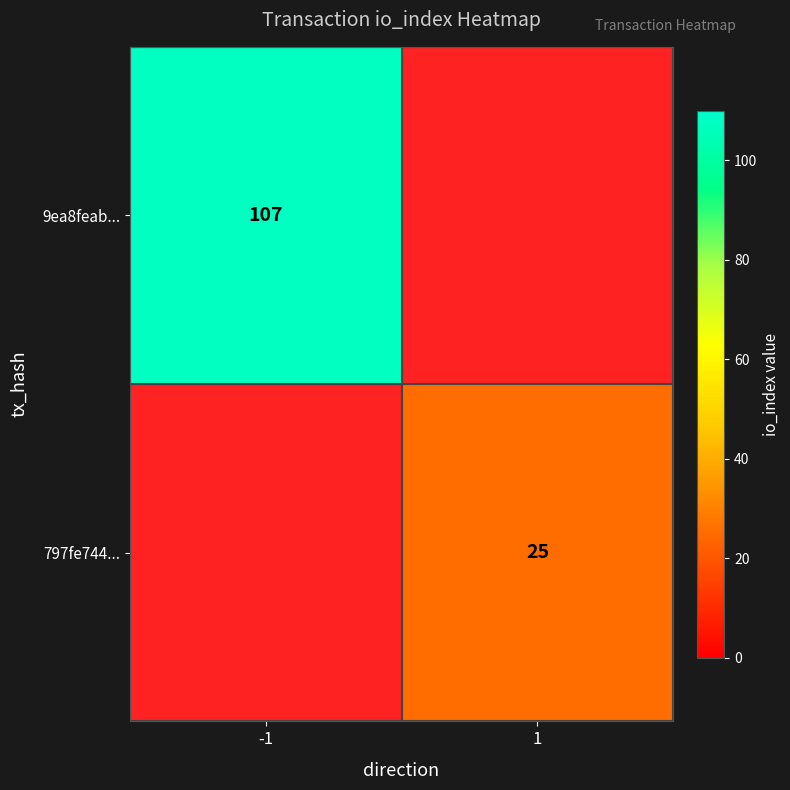

Is it true that 9ea8feab... equals 32 at -1?

False